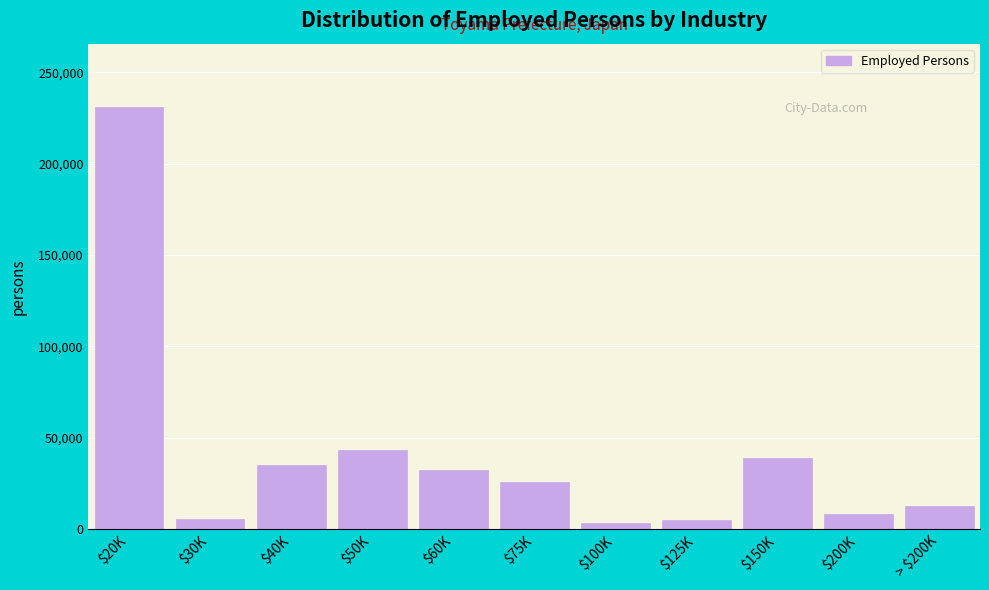

What is the sum of all values?

442148